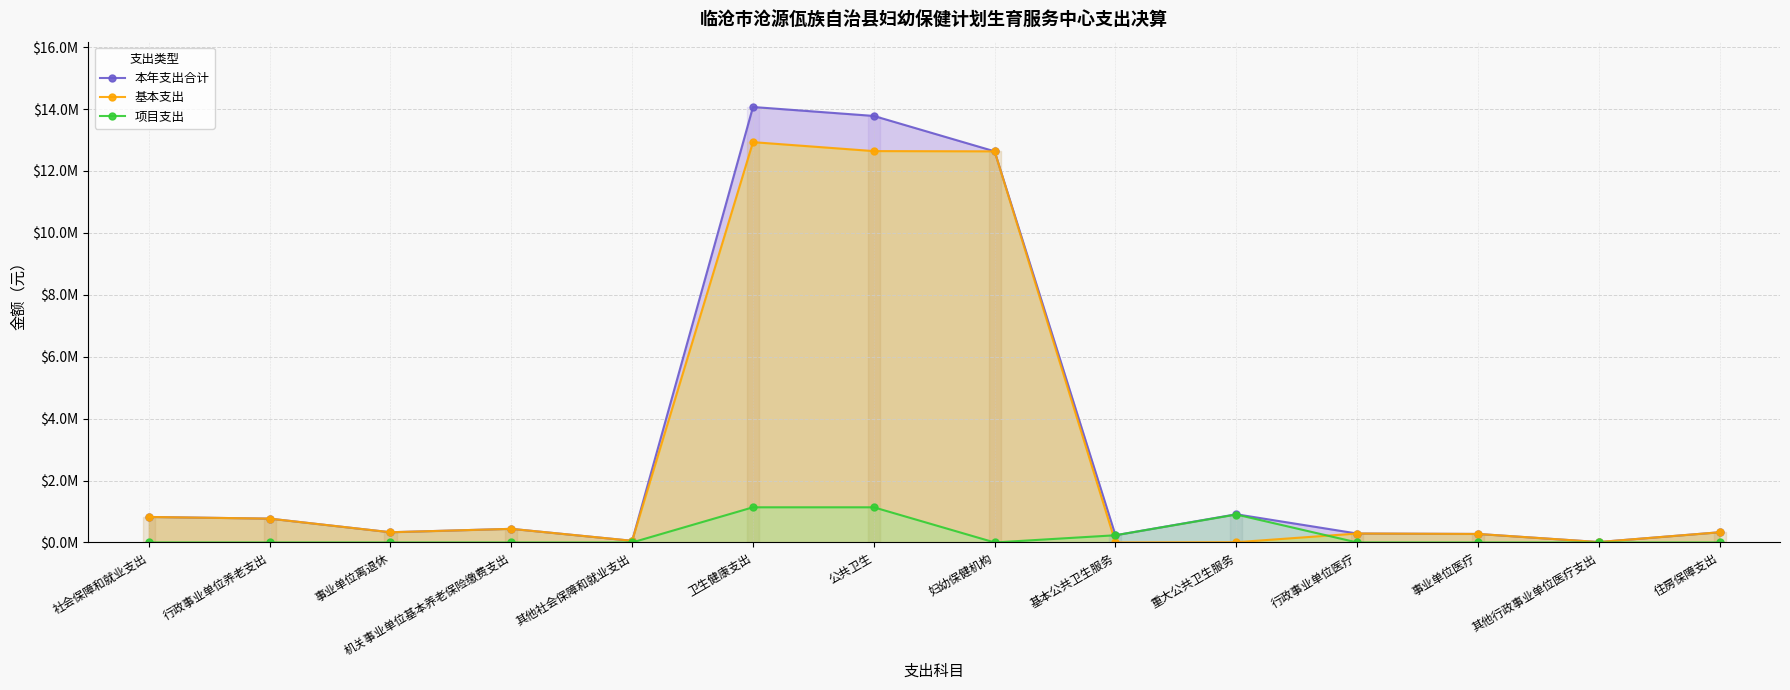

Reading left to right, what are all the values shown in this chart?

本年支出合计: 824169.8	770197.2	330020.6	440176.6	53972.6	14065965.9	13777040.5	12633363.3	232815.6	910861.7	288925.4	275110.4	13815.0	329686.0
基本支出: 824169.8	770197.2	330020.6	440176.6	53972.6	12930388.7	12641463.3	12633363.3	0.0	8100.0	288925.4	275110.4	13815.0	329686.0
项目支出: 0.0	0.0	0.0	0.0	0.0	1135577.2	1135577.2	0.0	232815.6	902761.7	0.0	0.0	0.0	0.0